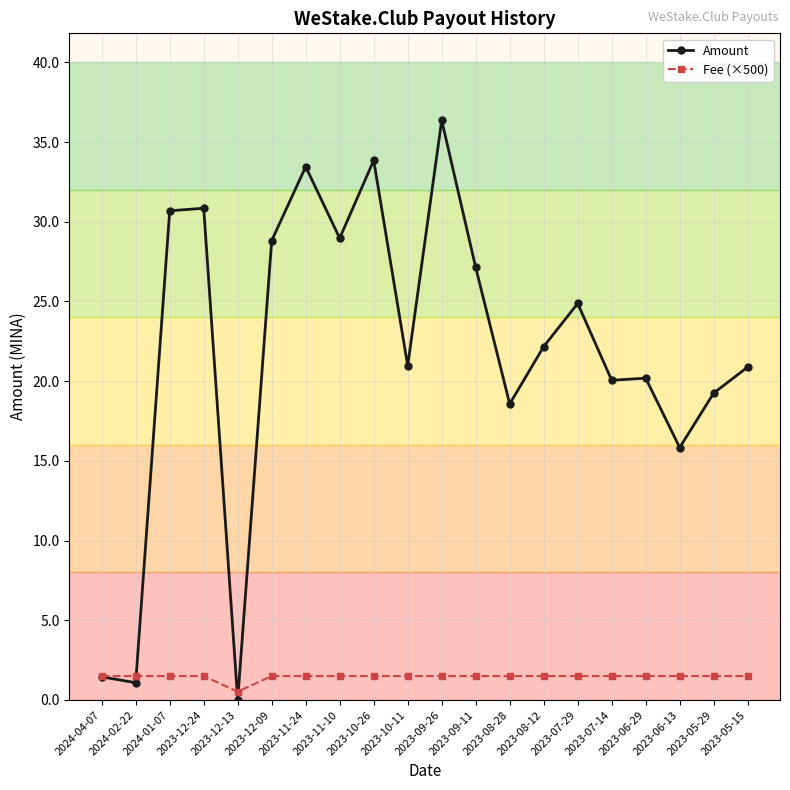

At how many categories does at least one series exceed 6?

17